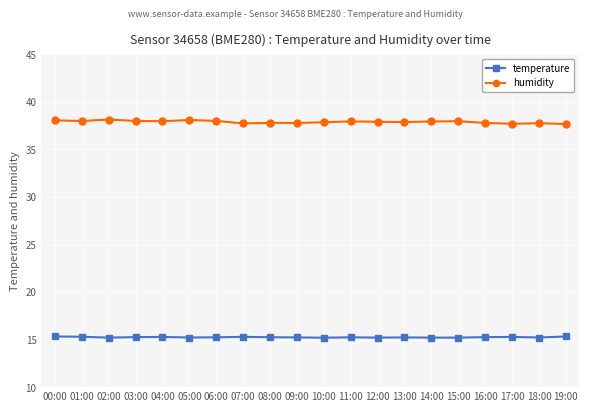

What is the minimum value shown in the chart?

15.2